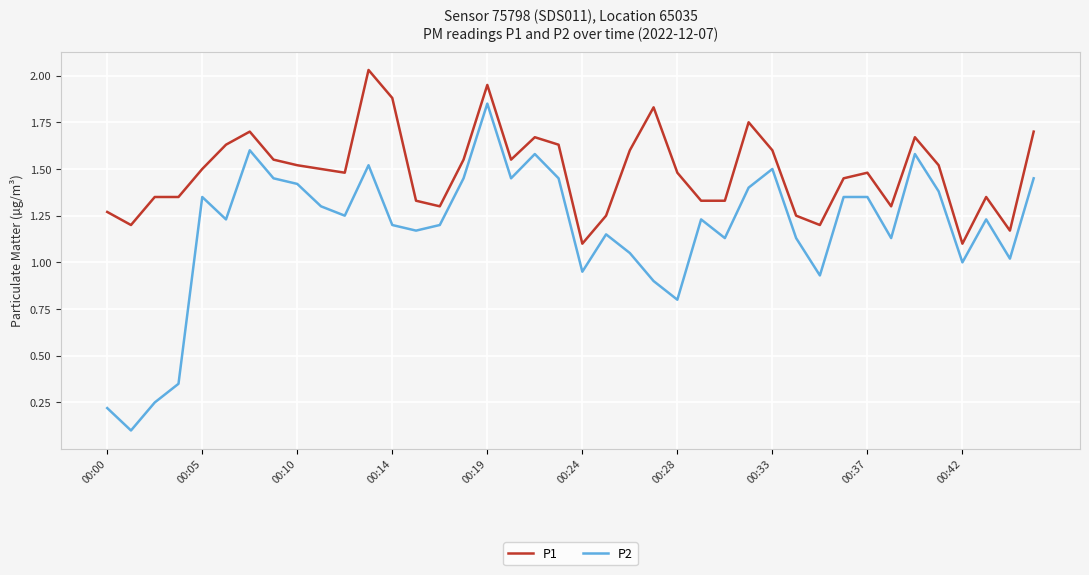

True or false: P1 and P2 intersect in this chart.

False